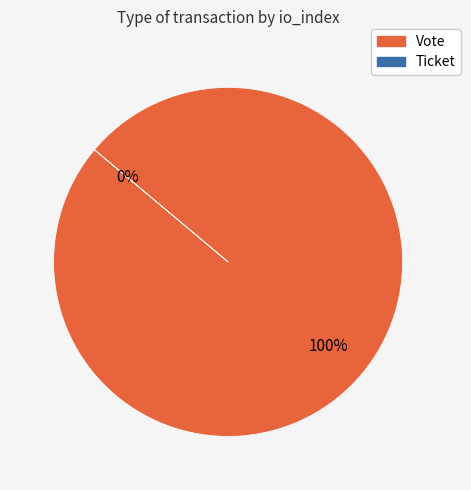

Count the number of slices in the pie.

2